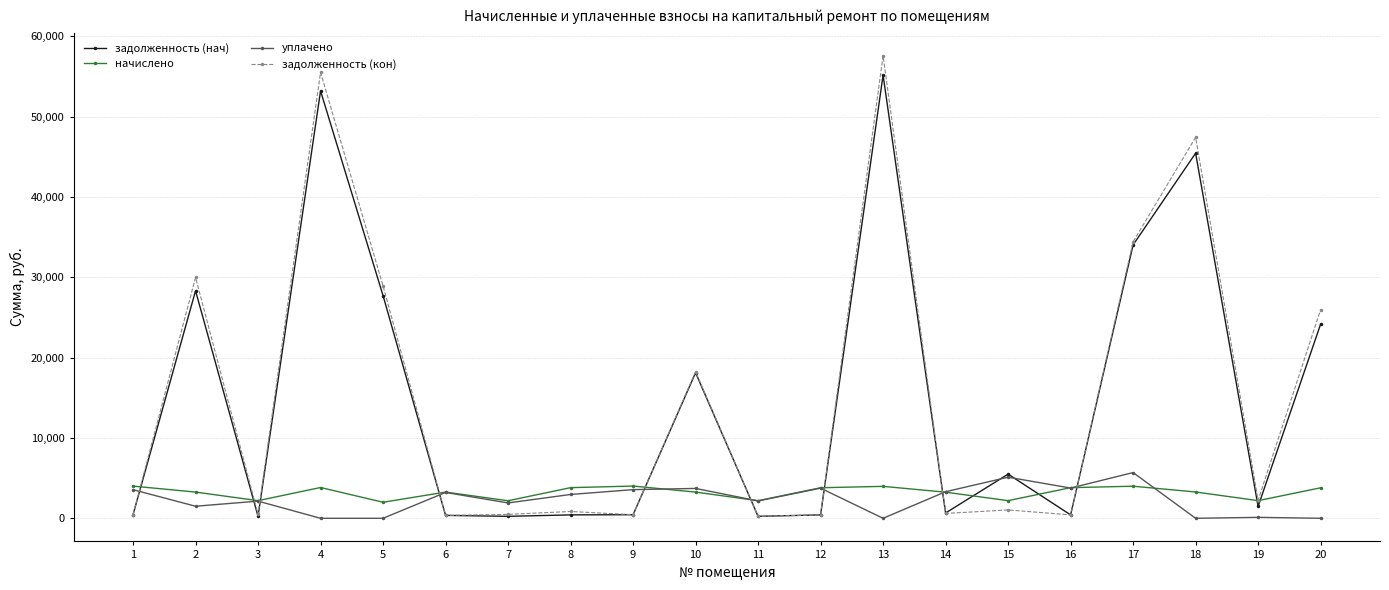

Which series has the largest range (max minus min)?

задолженность (кон)